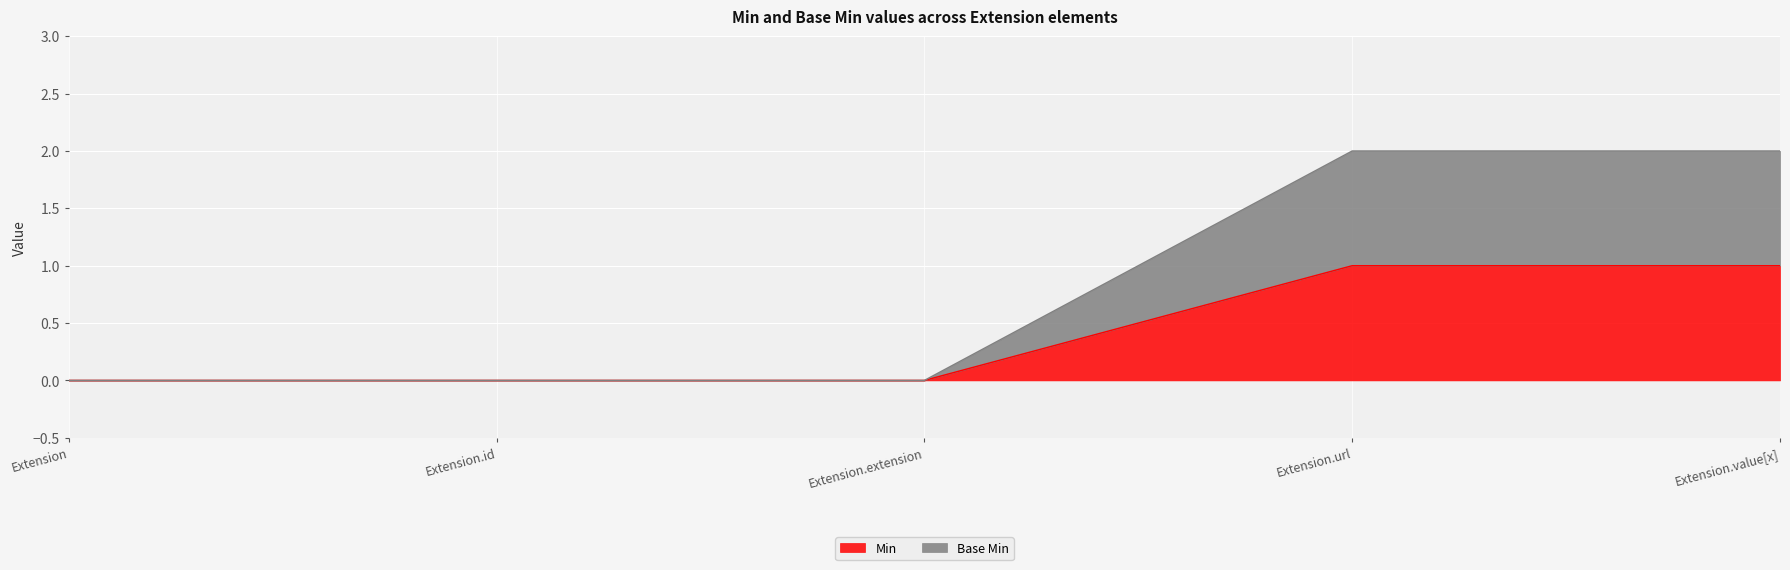

Reading left to right, list all the values displayed in this chart.

Min: 0	0	0	1	1
Base Min: 0	0	0	2	2